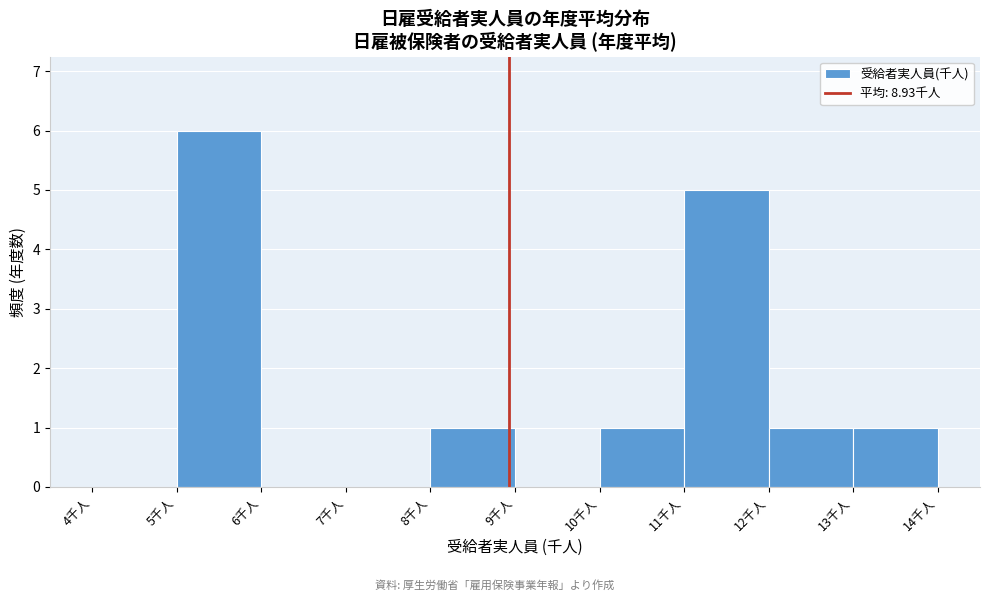

Reading left to right, list every bar in this chart as the range it spans on the x-axis followed by its height. The values are not printed on the chart, so give them approximately, as read against the axis.

4 to 5: 0
5 to 6: 6
6 to 7: 0
7 to 8: 0
8 to 9: 1
9 to 10: 0
10 to 11: 1
11 to 12: 5
12 to 13: 1
13 to 14: 1